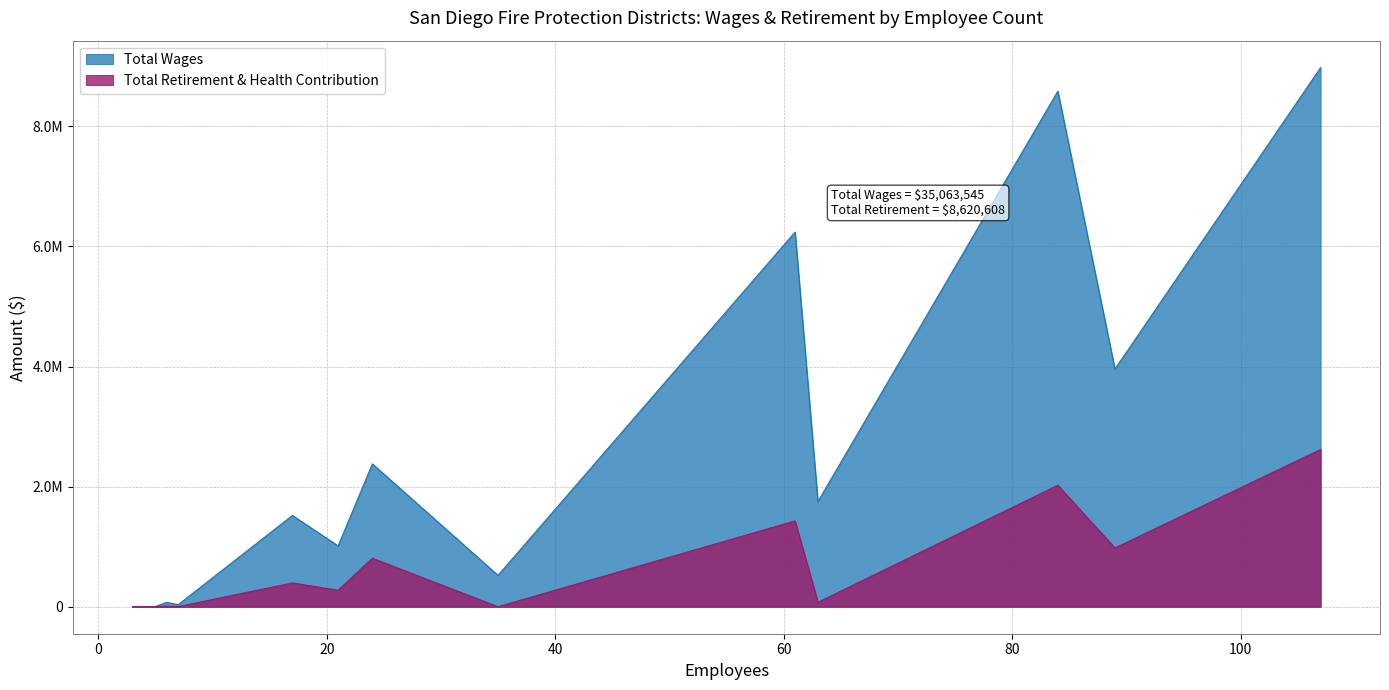

How many series are shown in this chart?

2